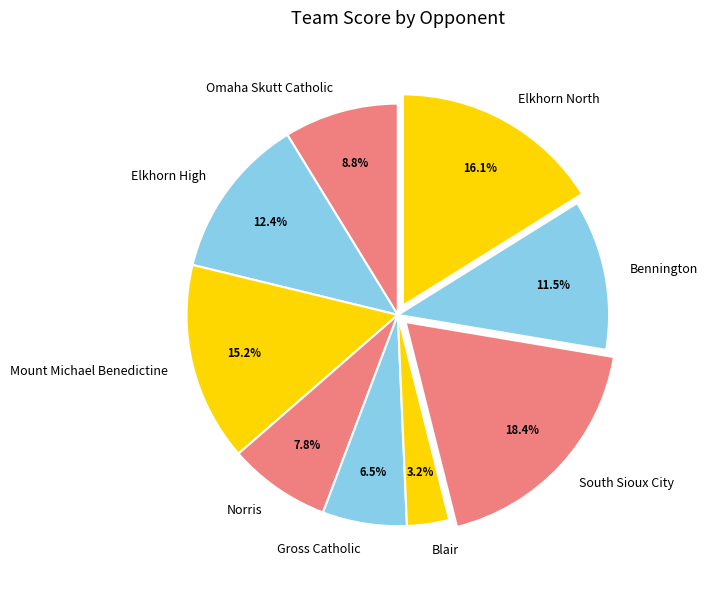

Approximately how many times larger is the value at Elkhorn High compared to Bennington?

1.1